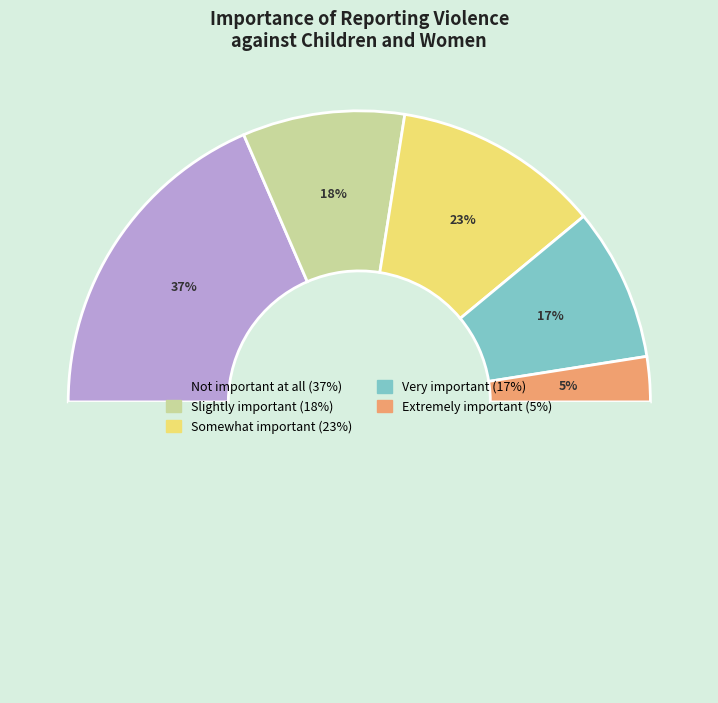

The Very important slice represents 10% of the pie. True or false?

False